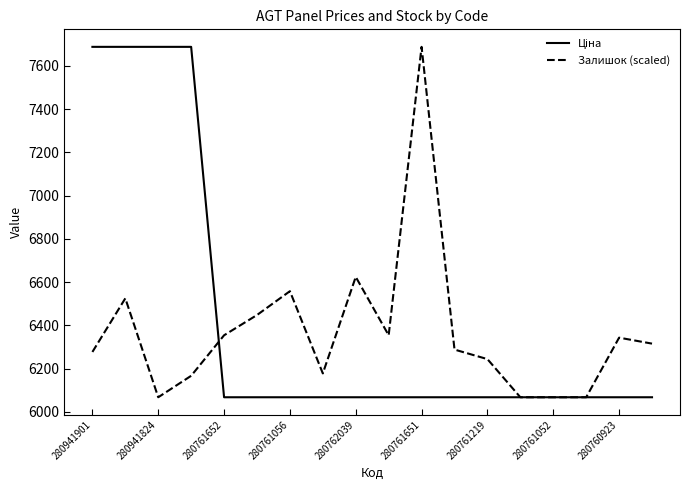

What is the maximum value shown in the chart?

7688.0